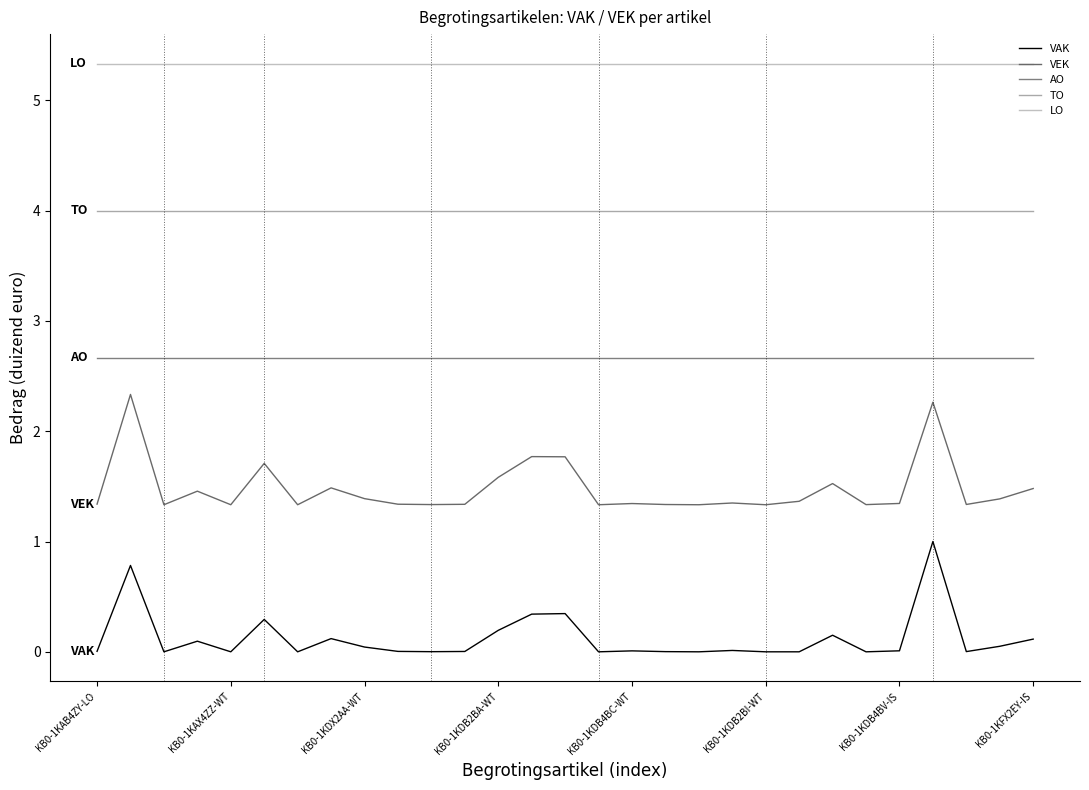

How many categories are shown in the chart?

29